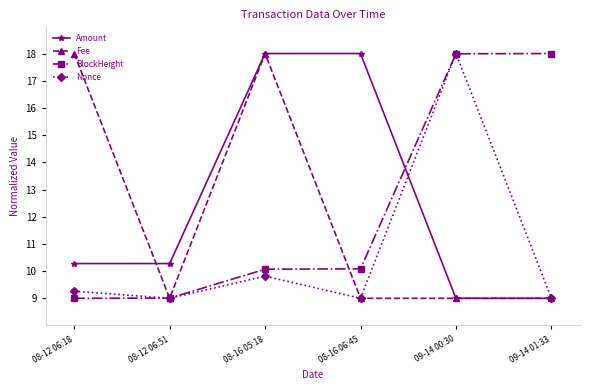

What is the value of the BlockHeight point at the 6th from the left?

18.0